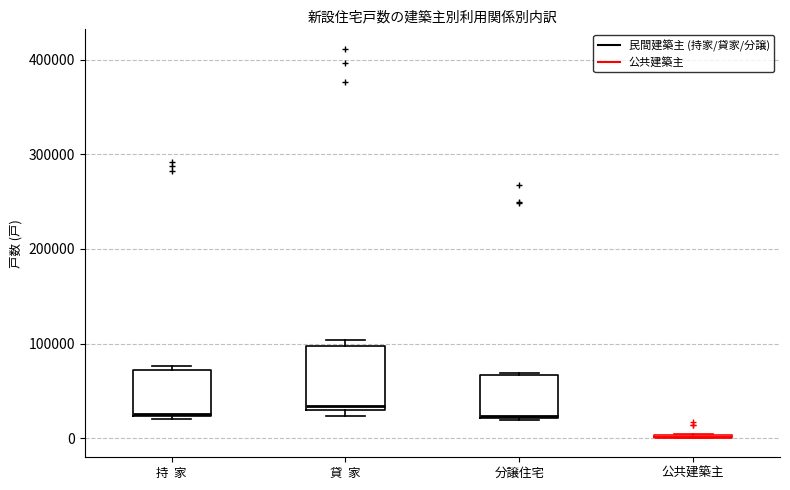

Reading left to right, transcribe this box plot: for each box, give where its median line is, the range the box spans, and where its two whiskers end, as read against the y-axis. The values are not printed on the chart, so give them approximately, as read against the axis.

持 家: median 30000, box 20000 to 70000, whiskers 20000 to 80000
貸 家: median 30000 (just above the box's lower edge), box 30000 to 100000, whiskers 20000 to 100000 (just above the box's upper edge)
分譲住宅: median 20000, box 20000 to 70000, whiskers 20000 to 70000
公共建築主: box collapsed to a line at 0, whiskers 0 to 0